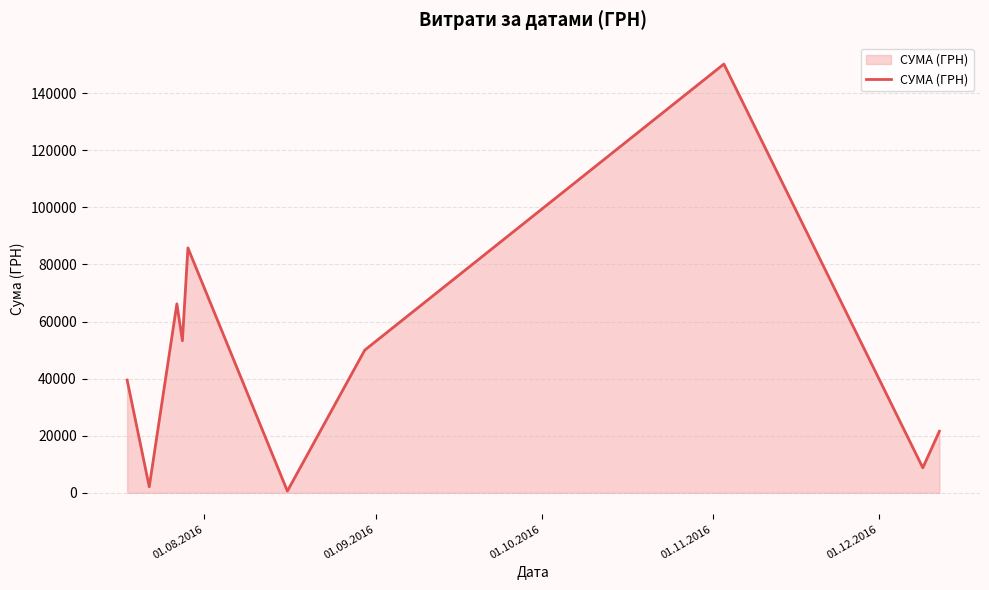

What is the greatest value displayed?

150216.7